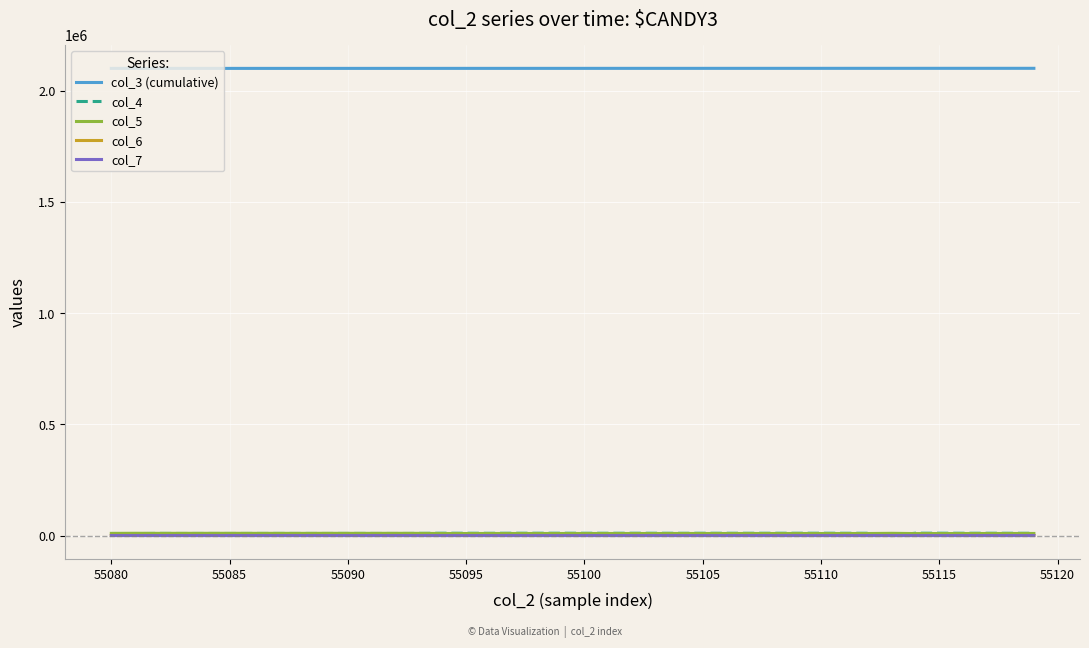

Which series has the largest total across all categories?

col_3 (cumulative)